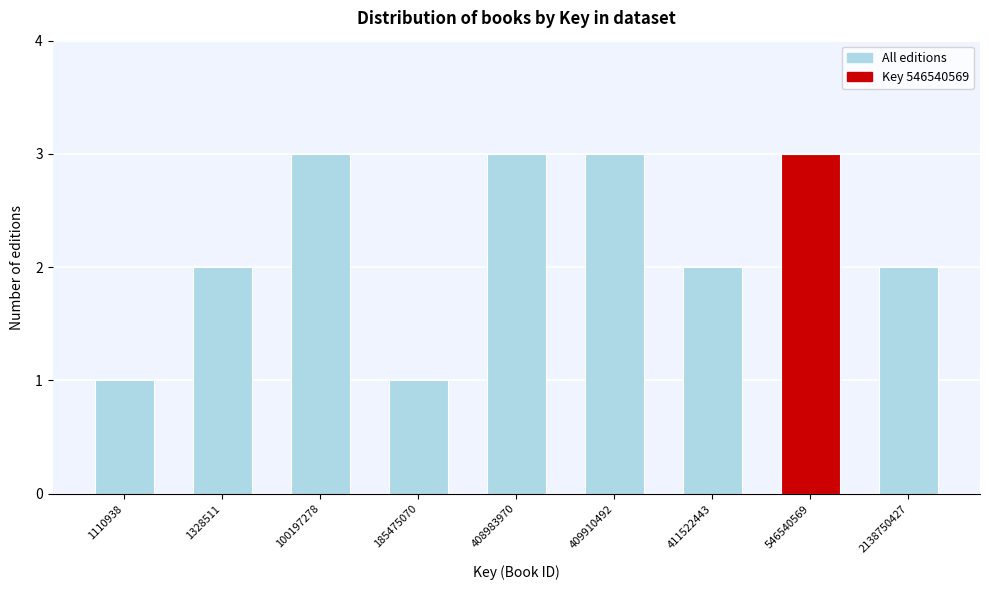

Reading right to left, what are all the values shown in this chart?

2138750427=2	546540569=3	411522443=2	409910492=3	408983970=3	185475070=1	100197278=3	1328511=2	1110938=1